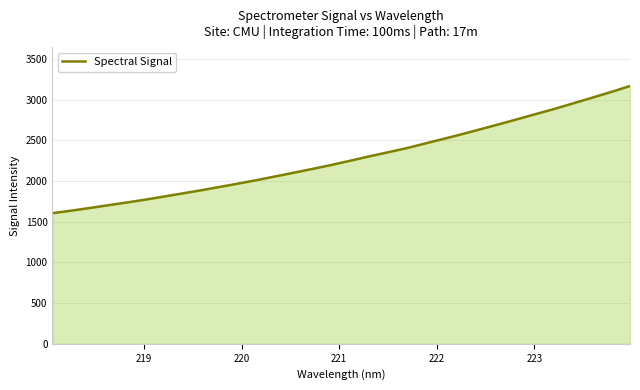

What is the minimum value shown in the chart?

1605.5